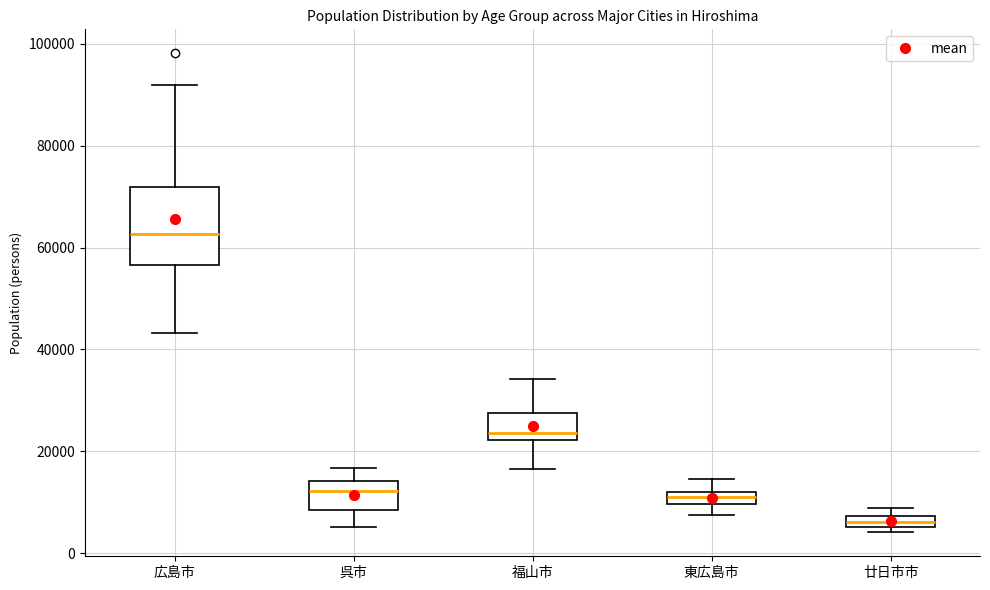

Which box has the highest median line?

広島市